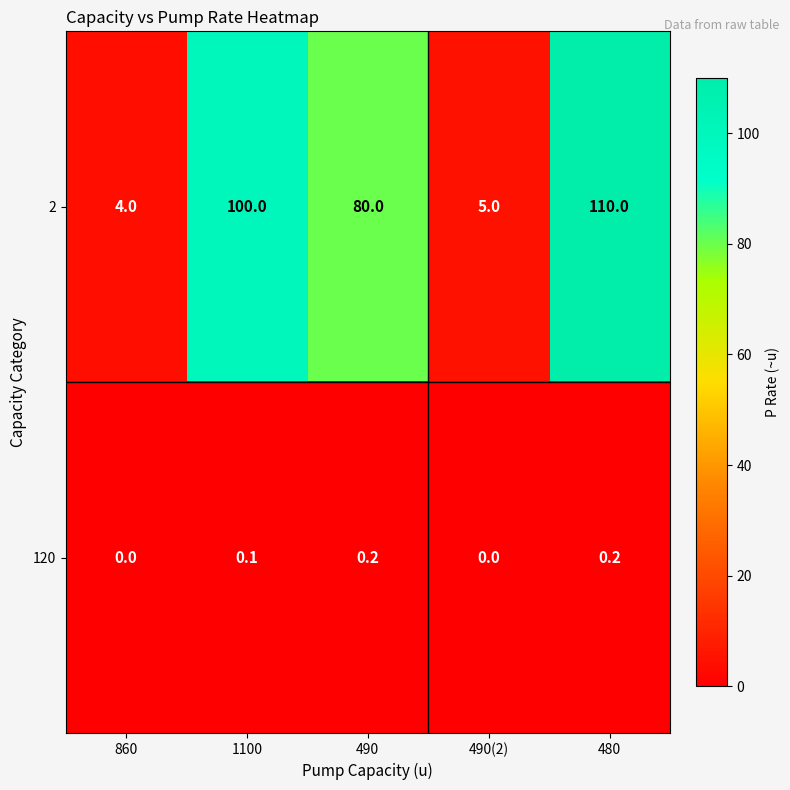

True or false: 120 has a value of 0.1 at 1100.

True